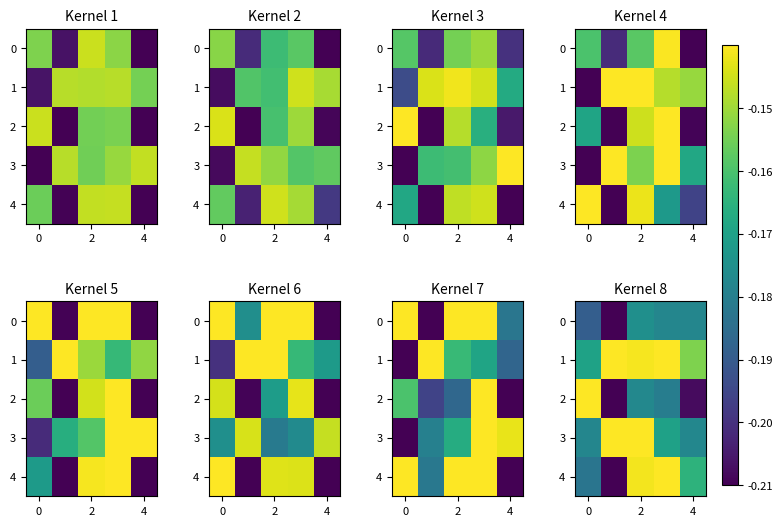

How many series are shown in this chart?

5